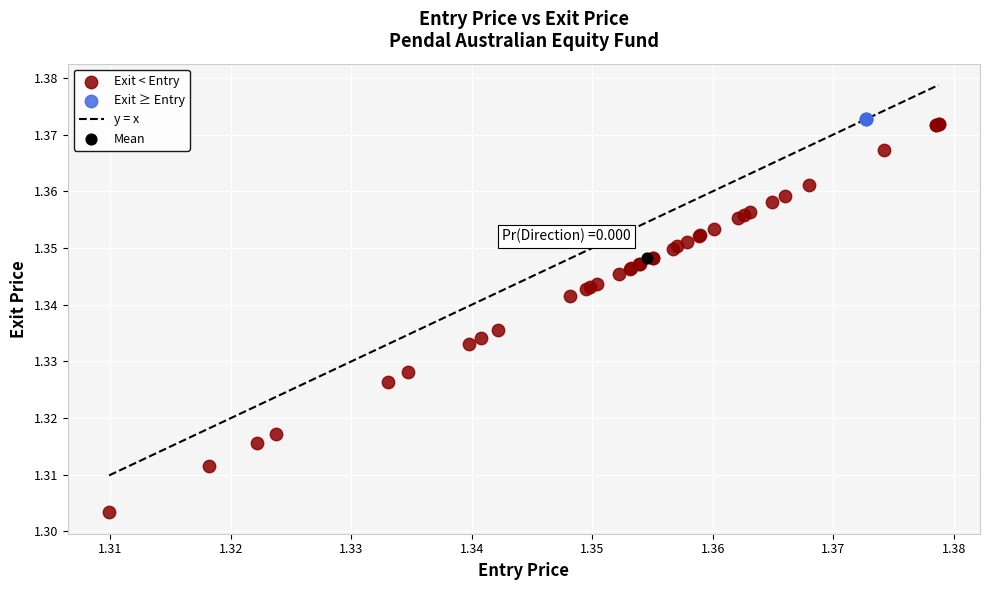

Which series contains the lowest Y value?

Exit < Entry